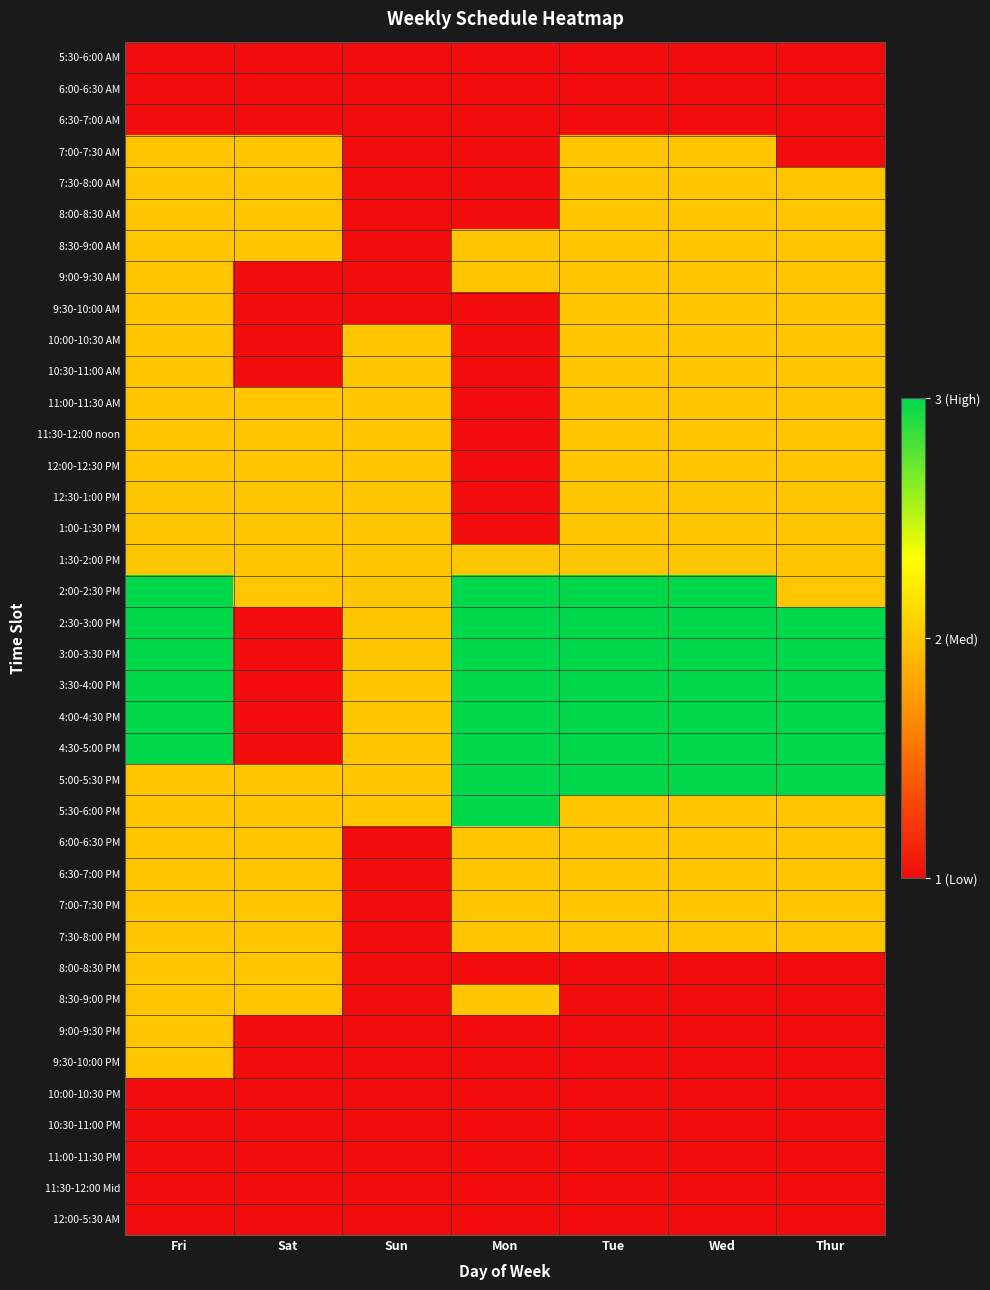

At which category is the sum across all series the highest?

Fri